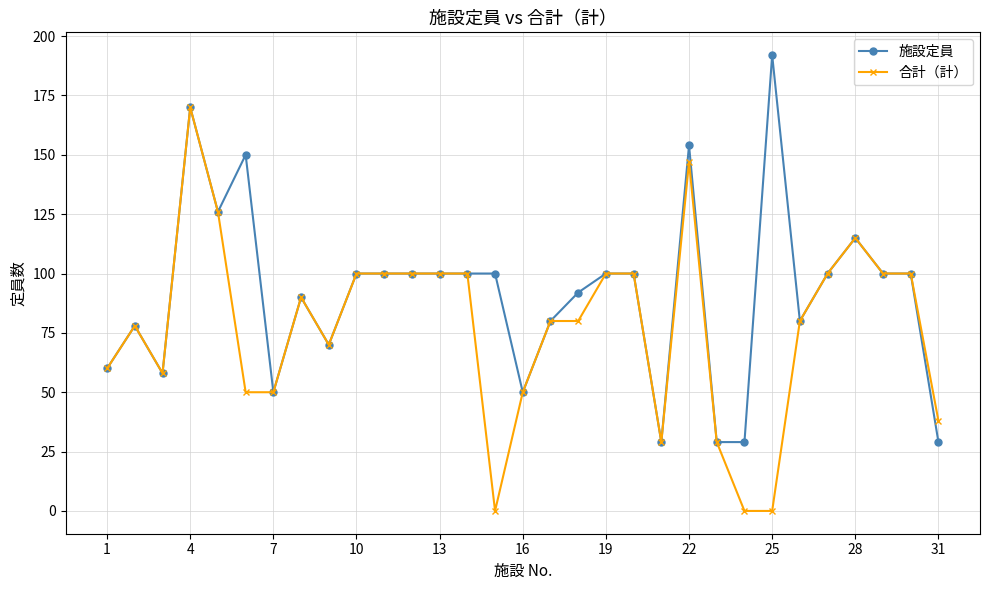

What is the lowest value of the 施設定員 series?

29